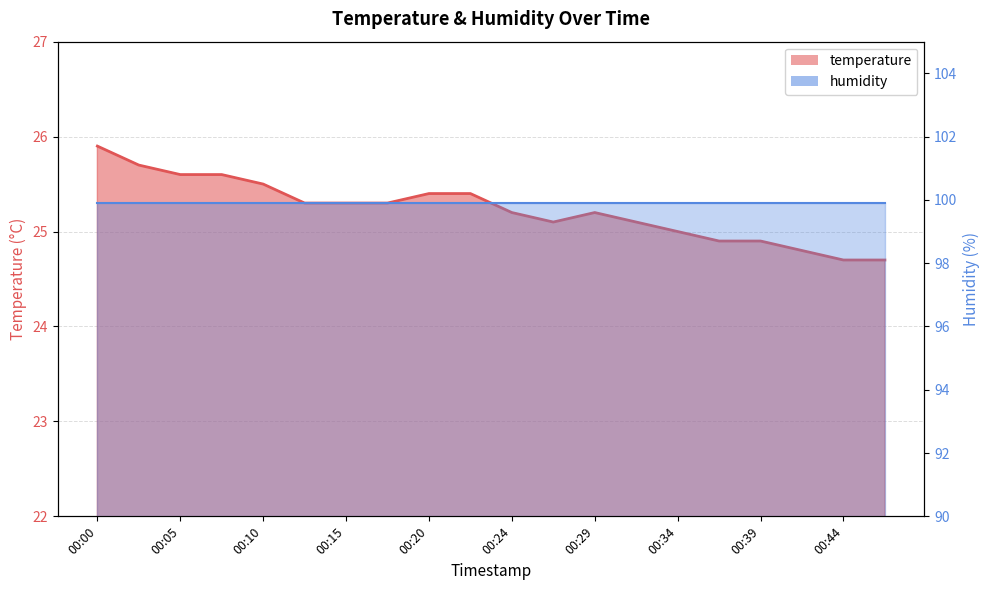

List the labels in order of value, largest first.

00:00, 00:02, 00:05, 00:07, 00:10, 00:20, 00:22, 00:12, 00:15, 00:17, 00:24, 00:29, 00:27, 00:32, 00:34, 00:37, 00:39, 00:42, 00:44, 00:47